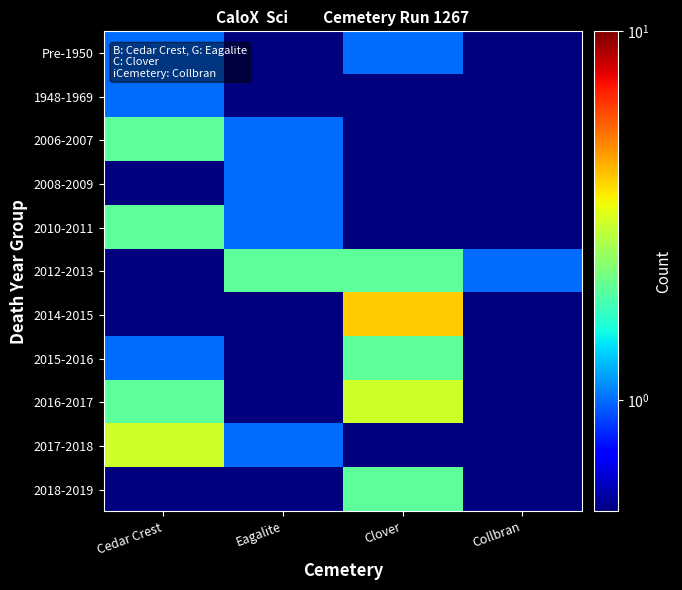

At which category is the sum across all series the highest?

Clover